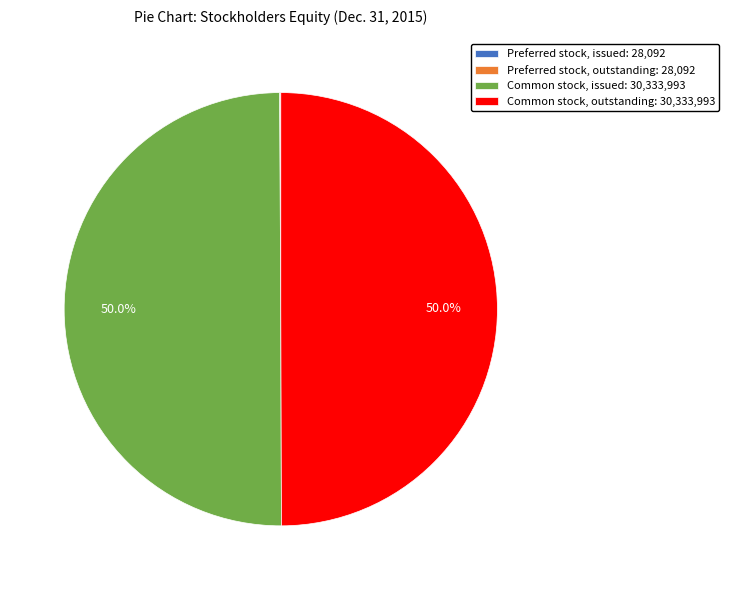

How much of the chart is everything except Common stock, outstanding: 30,333,993?

50.0%